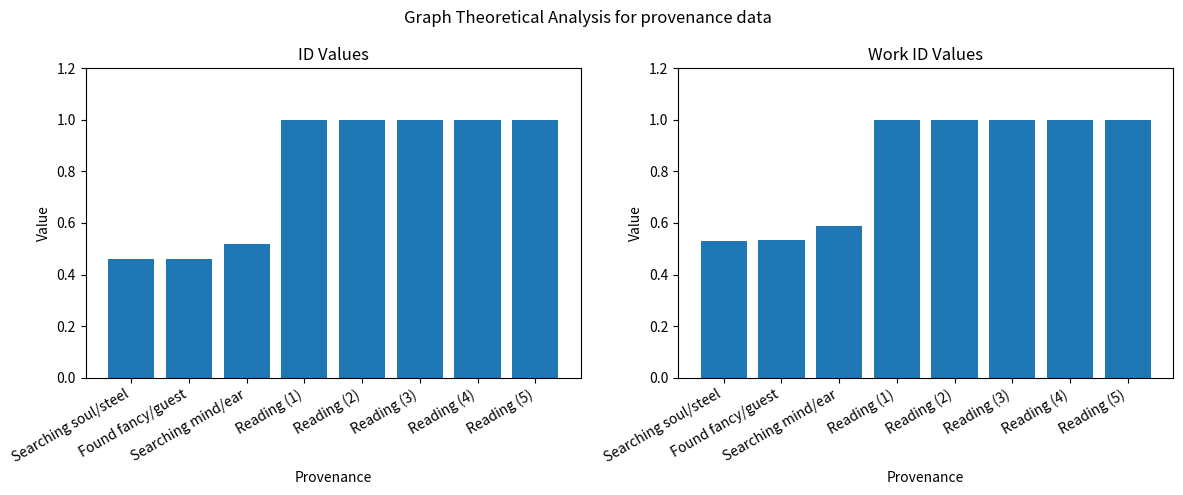

How many series are shown in this chart?

2